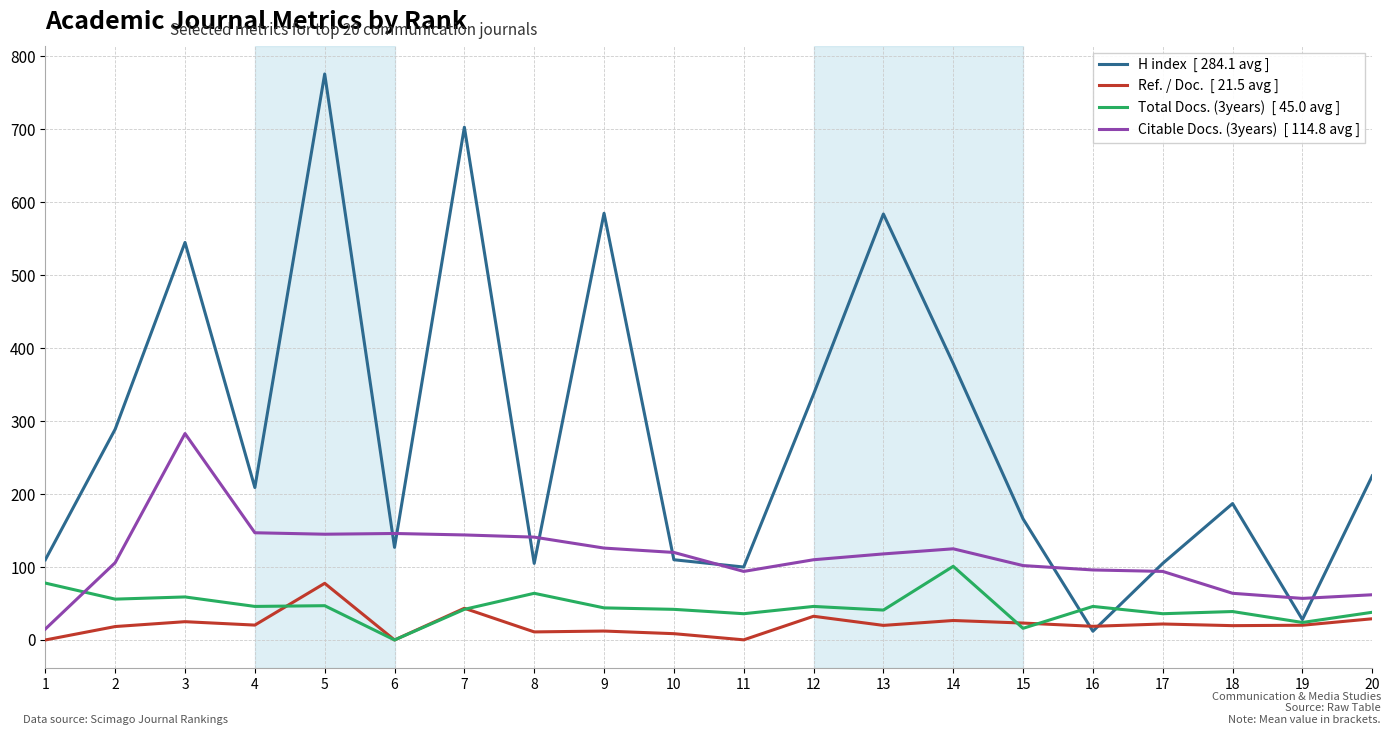

What is the spread (max minus min) of values at 3?

519.9